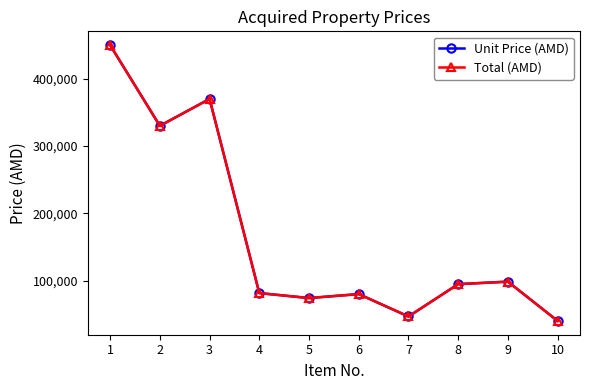

Is this an area chart (filled region under the line)?

No